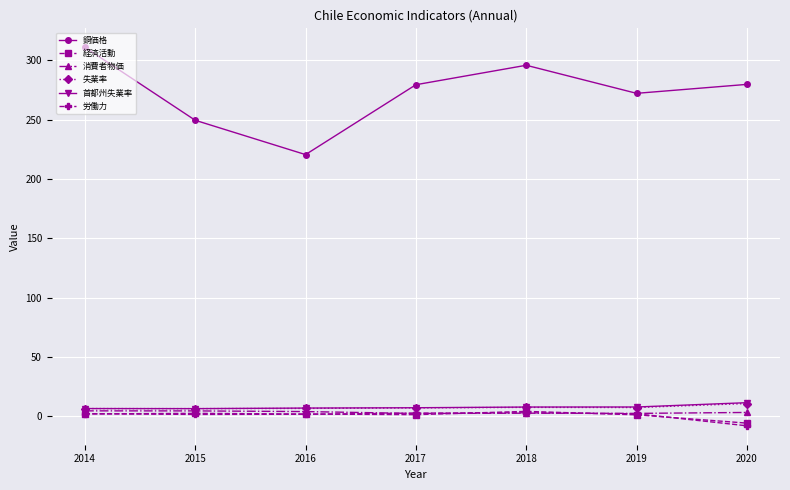

Does the chart display data point markers on the line(s)?

Yes